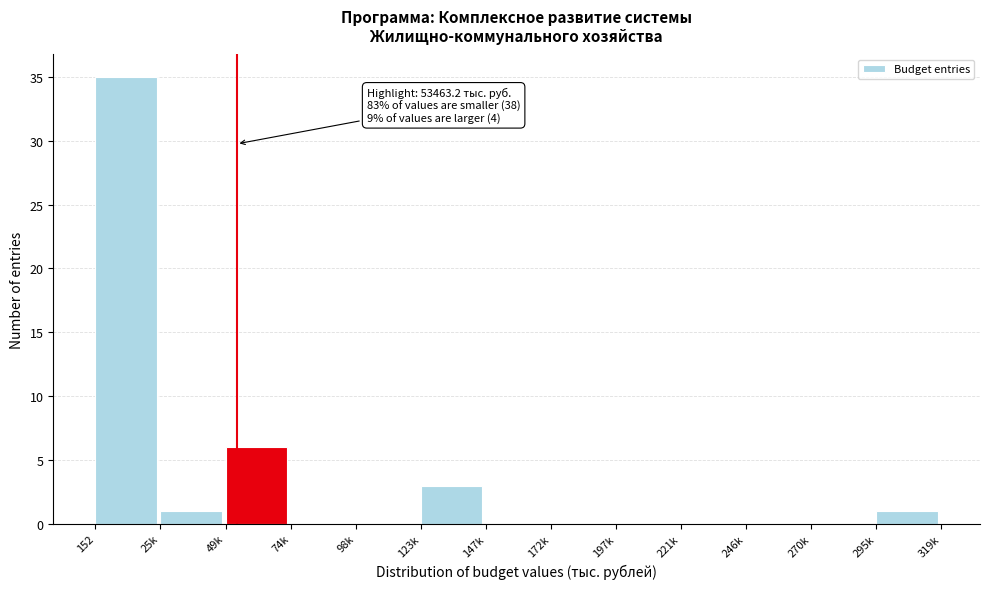

Reading right to left, extract all data points from this chart.

295k=1	270k=0	246k=0	221k=0	197k=0	172k=0	147k=0	123k=3	98k=0	74k=0	49k=6	25k=1	152=35